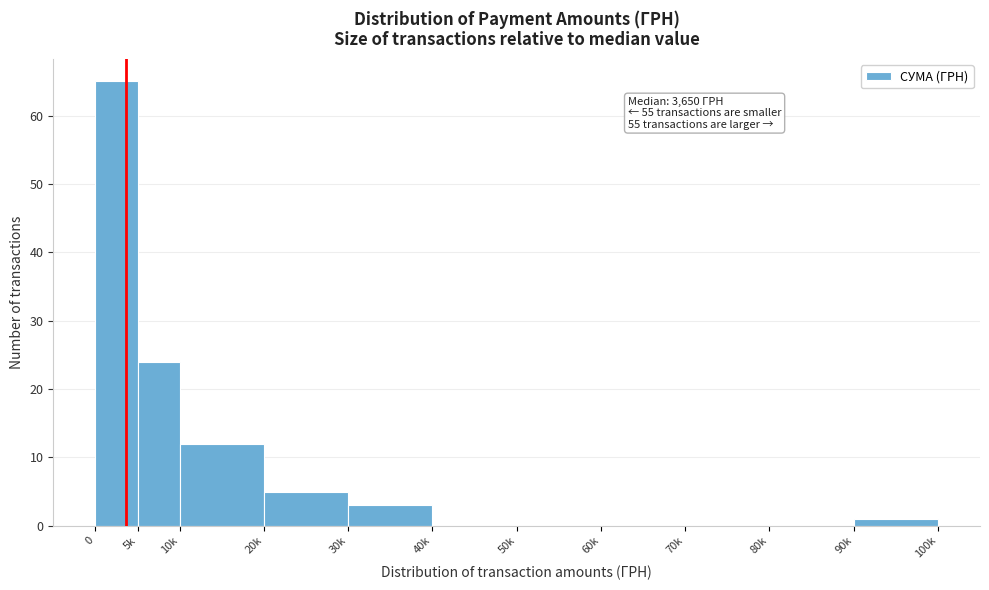

Reading left to right, extract all data points from this chart.

0=65	5k=24	10k=12	20k=5	30k=3	40k=0	50k=0	60k=0	70k=0	80k=0	90k=1